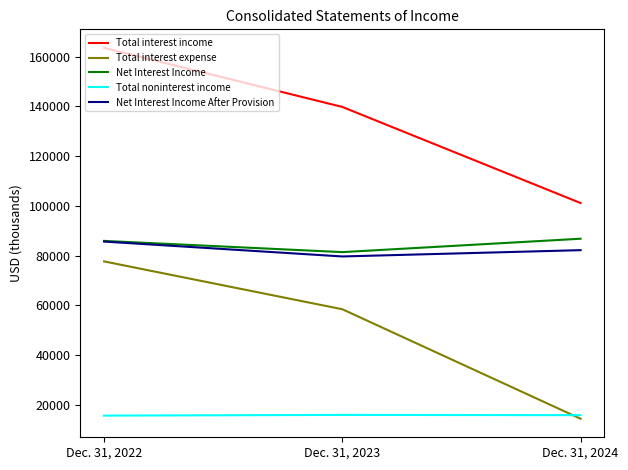

What is the difference between the maximum and minimum values in the Total interest income series?

62423